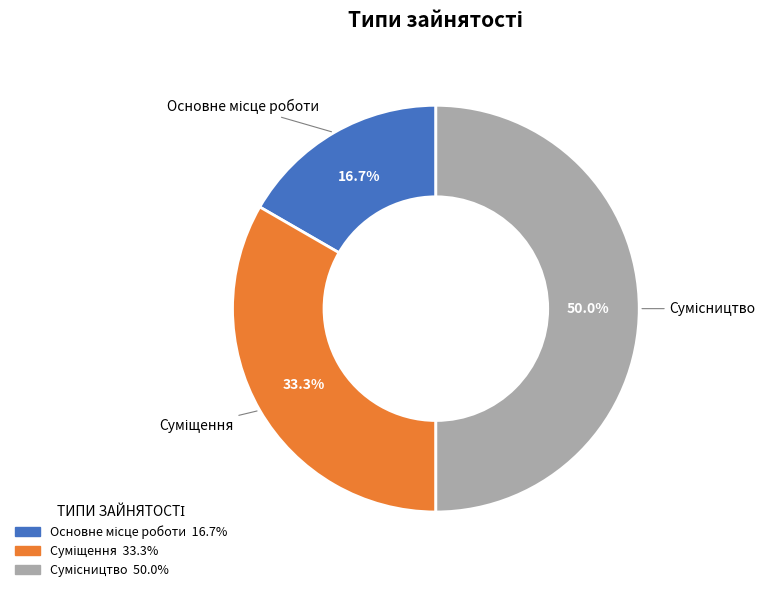

How many segments does this pie chart have?

3